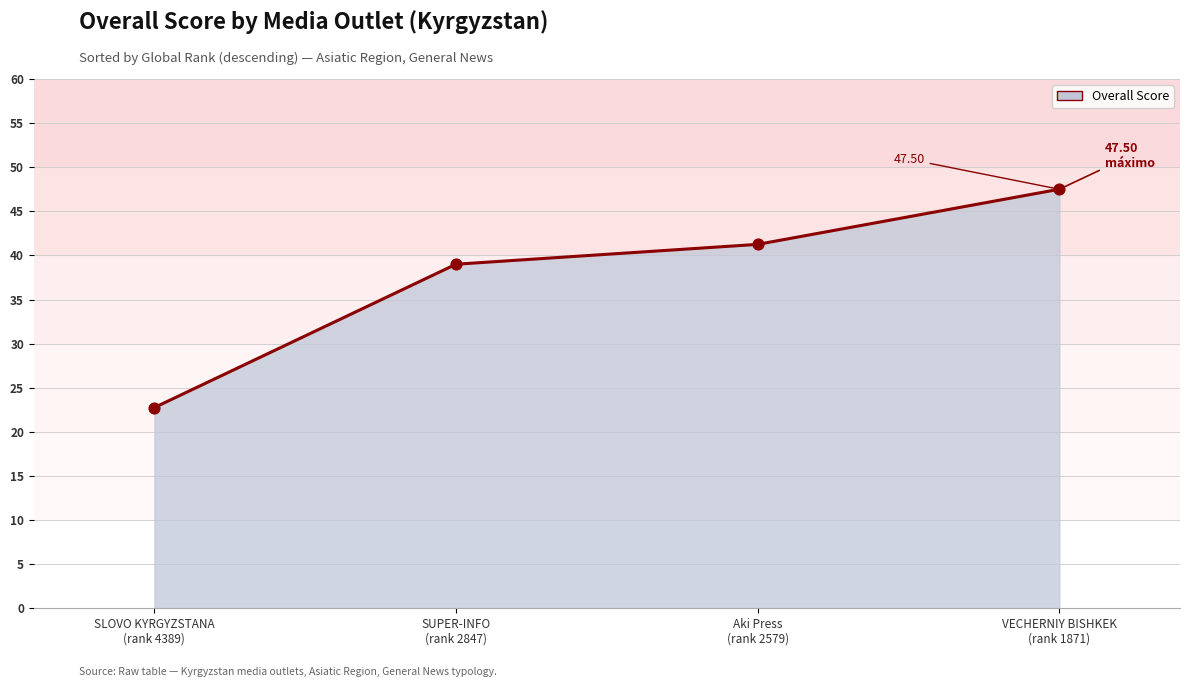

What is the average value?

37.6